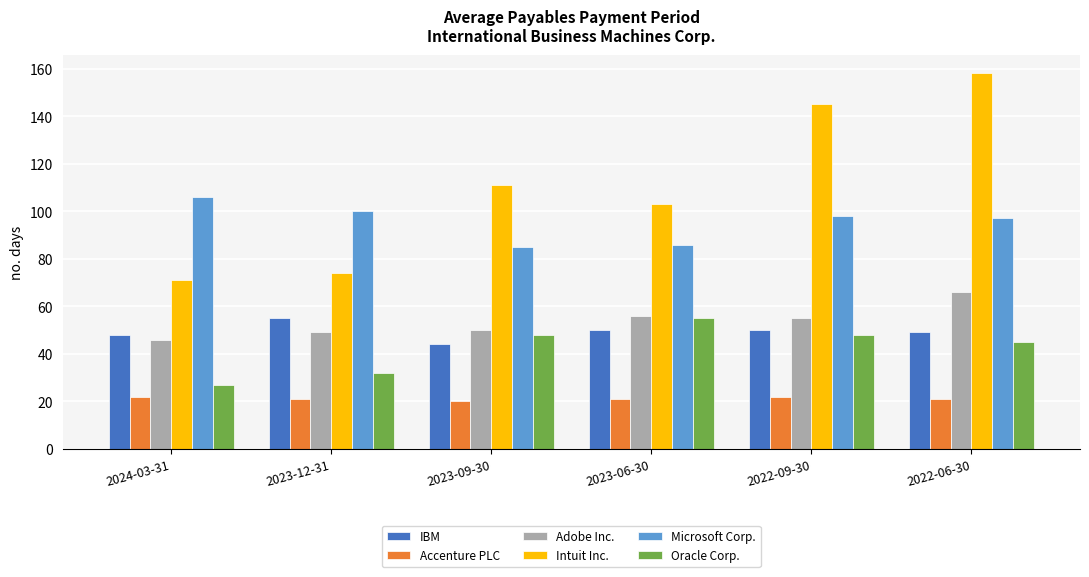

What is the sum of all Adobe Inc. values?

322